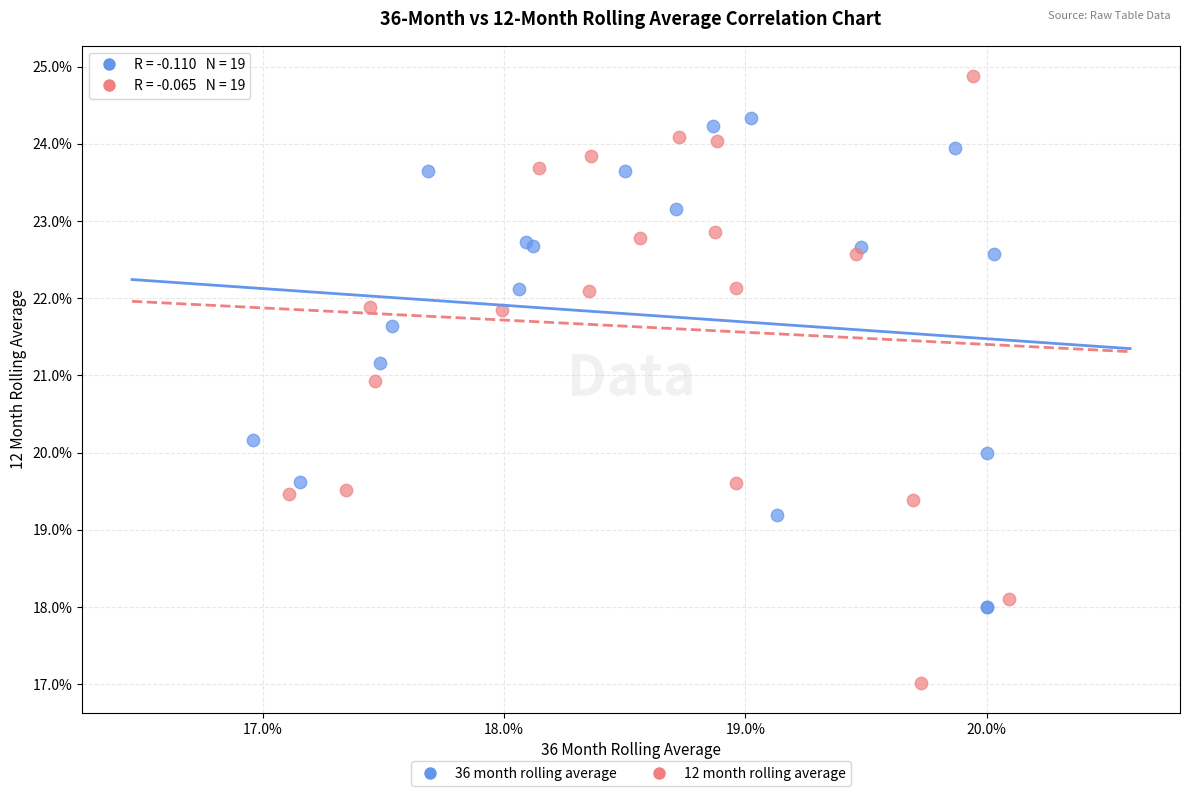

What are all the series names shown in the legend?

36 month rolling average, 12 month rolling average